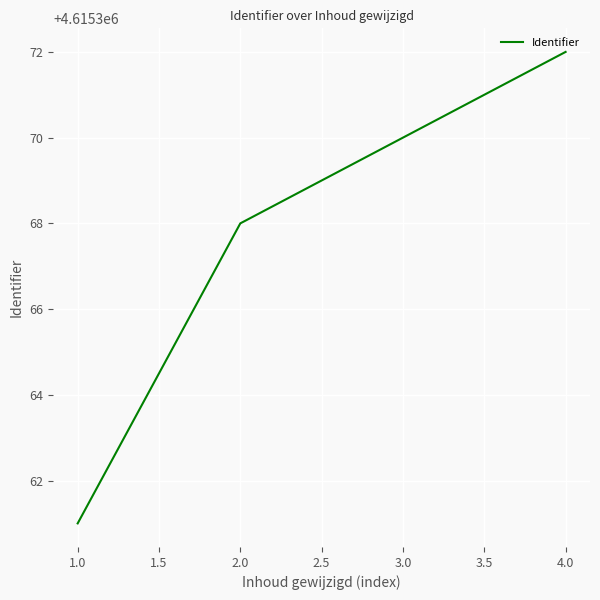

What position from the left is 2.0?

2